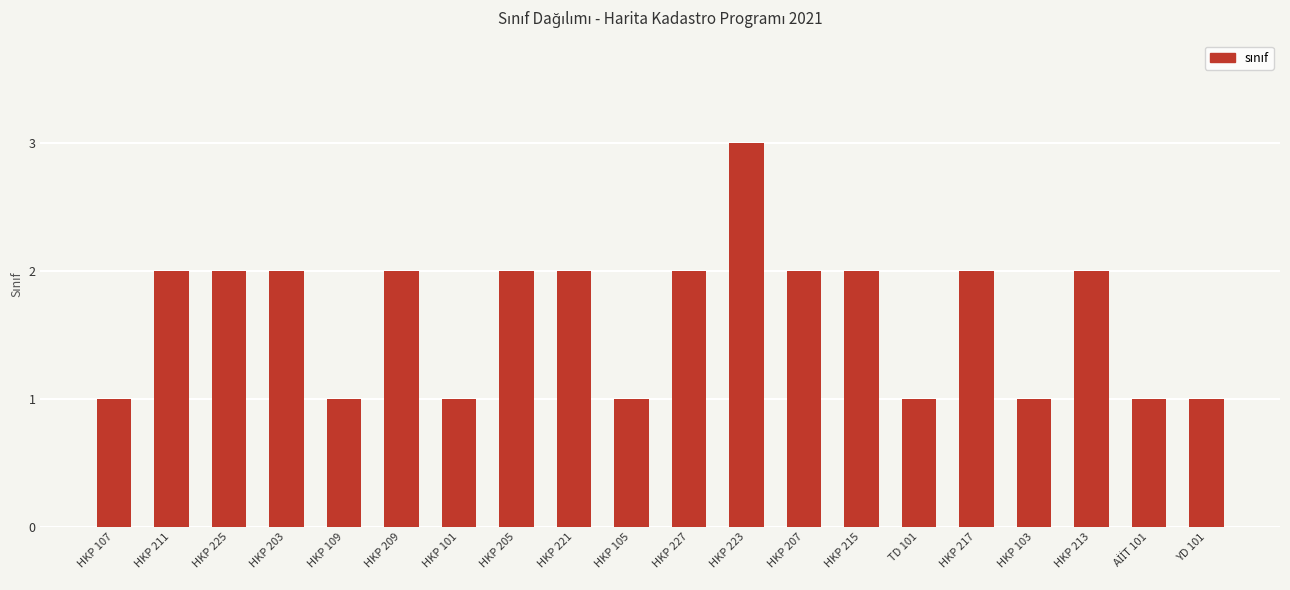

How many bars are there in total?

20